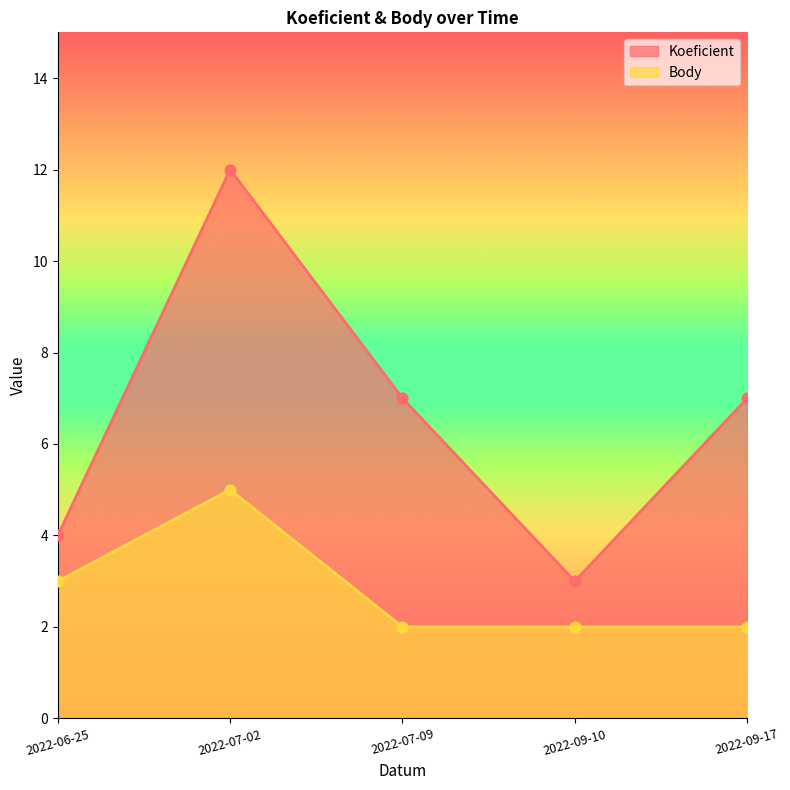

Which series has the largest Y range (max minus min)?

Koeficient